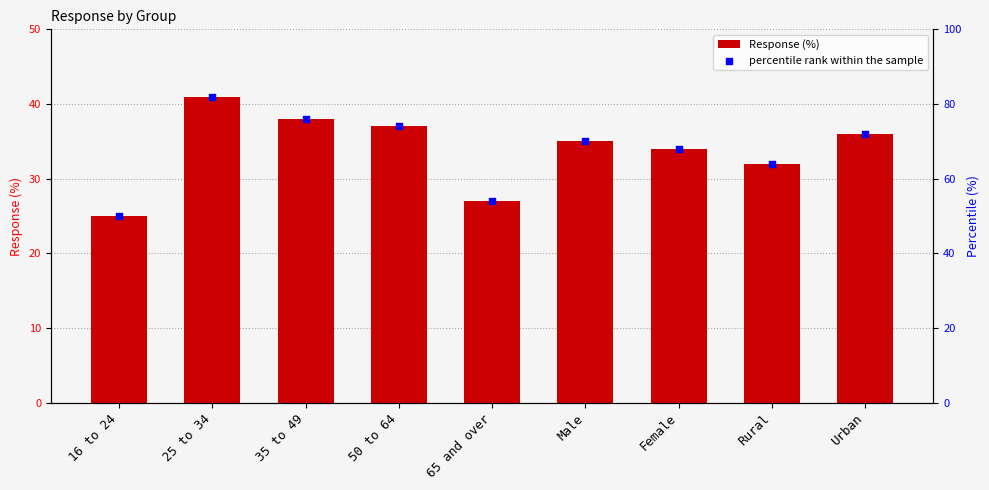

What is the total value across all series at Rural?

96